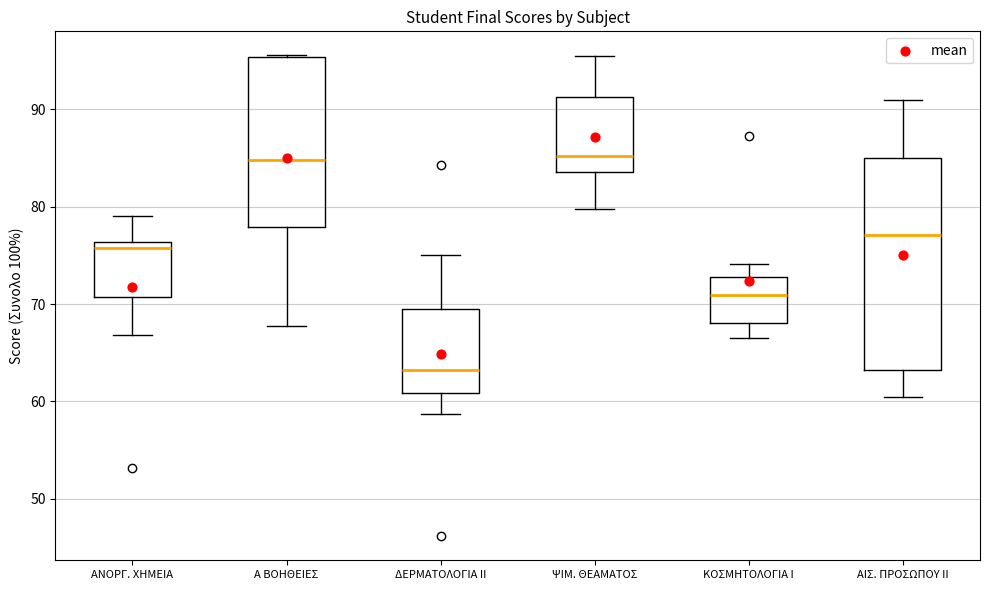

Reading left to right, read every box against the y-axis: the position of its median line, the range the box covers, and the ends of its whiskers. The values are not printed on the chart, so give them approximately, as read against the axis.

ΑΝΟΡΓ. ΧΗΜΕΙΑ: median 76 (just below the box's upper edge), box 71 to 76, whiskers 67 to 79
Α ΒΟΗΘΕΙΕΣ: median 85, box 78 to 95, whiskers 68 to 96
ΔΕΡΜΑΤΟΛΟΓΙΑ ΙΙ: median 63, box 61 to 69, whiskers 59 to 75
ΨΙΜ. ΘΕΑΜΑΤΟΣ: median 85, box 84 to 91, whiskers 80 to 96
ΚΟΣΜΗΤΟΛΟΓΙΑ Ι: median 71, box 68 to 73, whiskers 67 to 74
ΑΙΣ. ΠΡΟΣΩΠΟΥ ΙΙ: median 77, box 63 to 85, whiskers 61 to 91